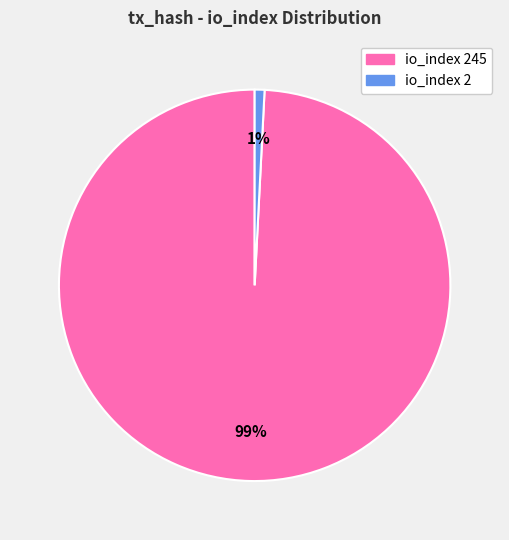

Is the sum of io_index 2 and io_index 245 greater than half?

Yes